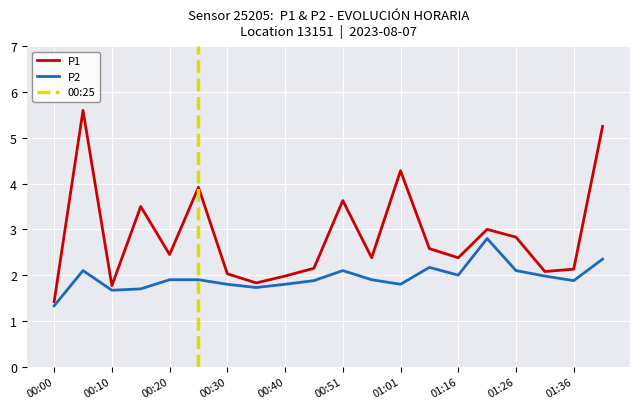

Reading right to left, transcribe all the data shown in this chart.

P1: 01:41=5.2	01:36=2.1	01:31=2.1	01:26=2.8	01:21=3.0	01:16=2.4	01:06=2.6	01:01=4.3	00:56=2.4	00:51=3.6	00:46=2.1	00:40=2.0	00:35=1.8	00:30=2.0	00:25=3.9	00:20=2.5	00:15=3.5	00:10=1.8	00:05=5.6	00:00=1.4
P2: 01:41=2.4	01:36=1.9	01:31=2.0	01:26=2.1	01:21=2.8	01:16=2.0	01:06=2.2	01:01=1.8	00:56=1.9	00:51=2.1	00:46=1.9	00:40=1.8	00:35=1.7	00:30=1.8	00:25=1.9	00:20=1.9	00:15=1.7	00:10=1.7	00:05=2.1	00:00=1.3